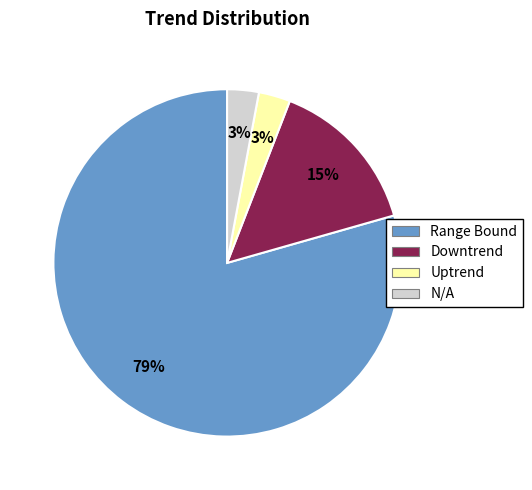

To the nearest percent, what is the average slice percentage?

25%